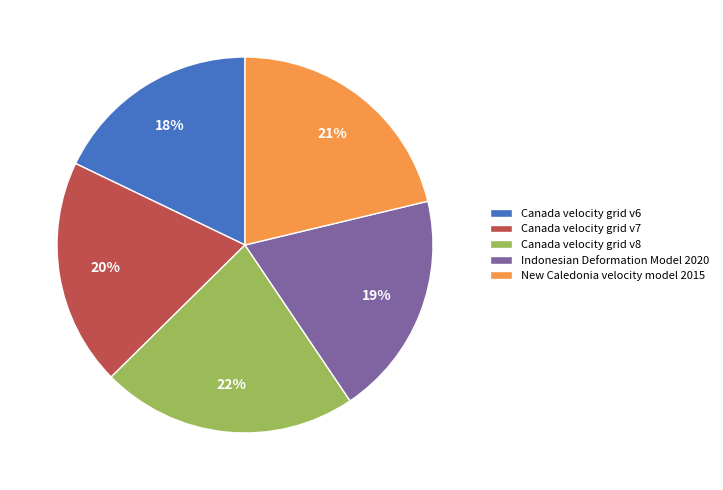

Does Canada velocity grid v6 account for over 50% of the chart?

No